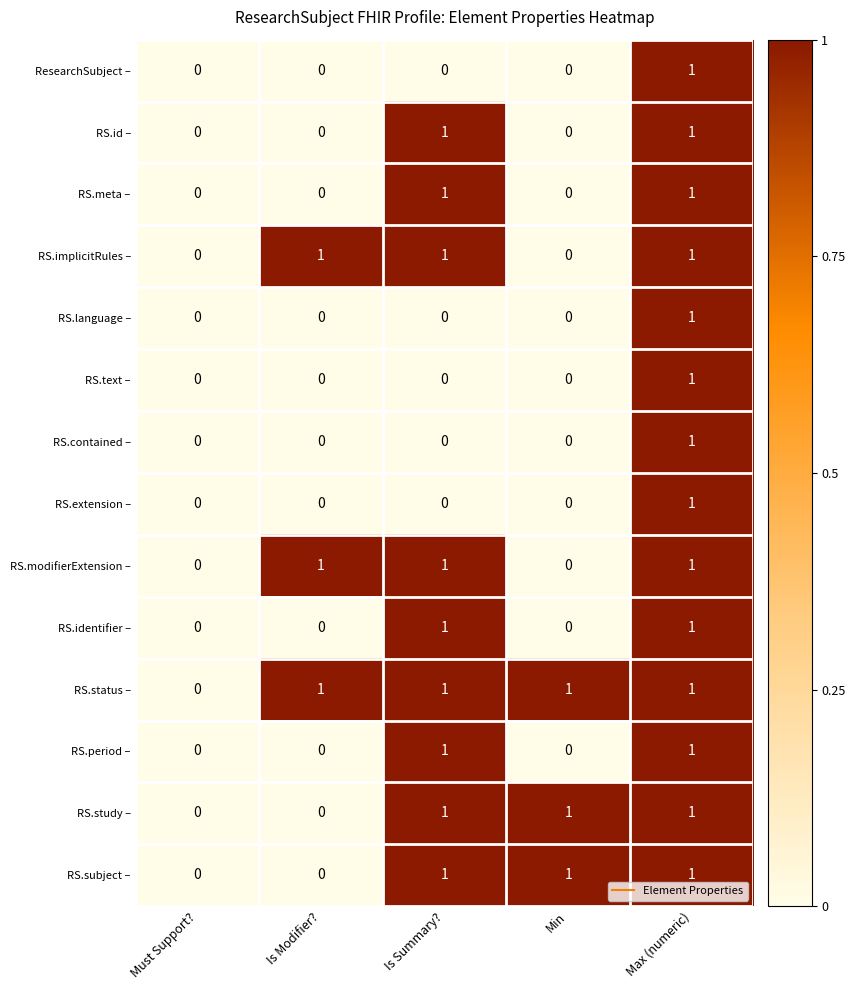

Count the RS.period – values in the range 0 to 1.

5